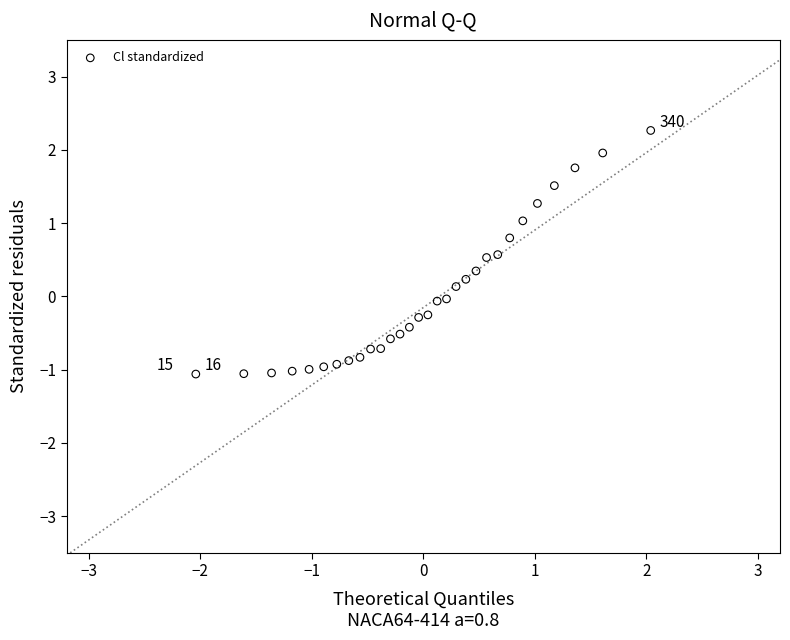

What is the range of Y values (max minus min)?

3.3